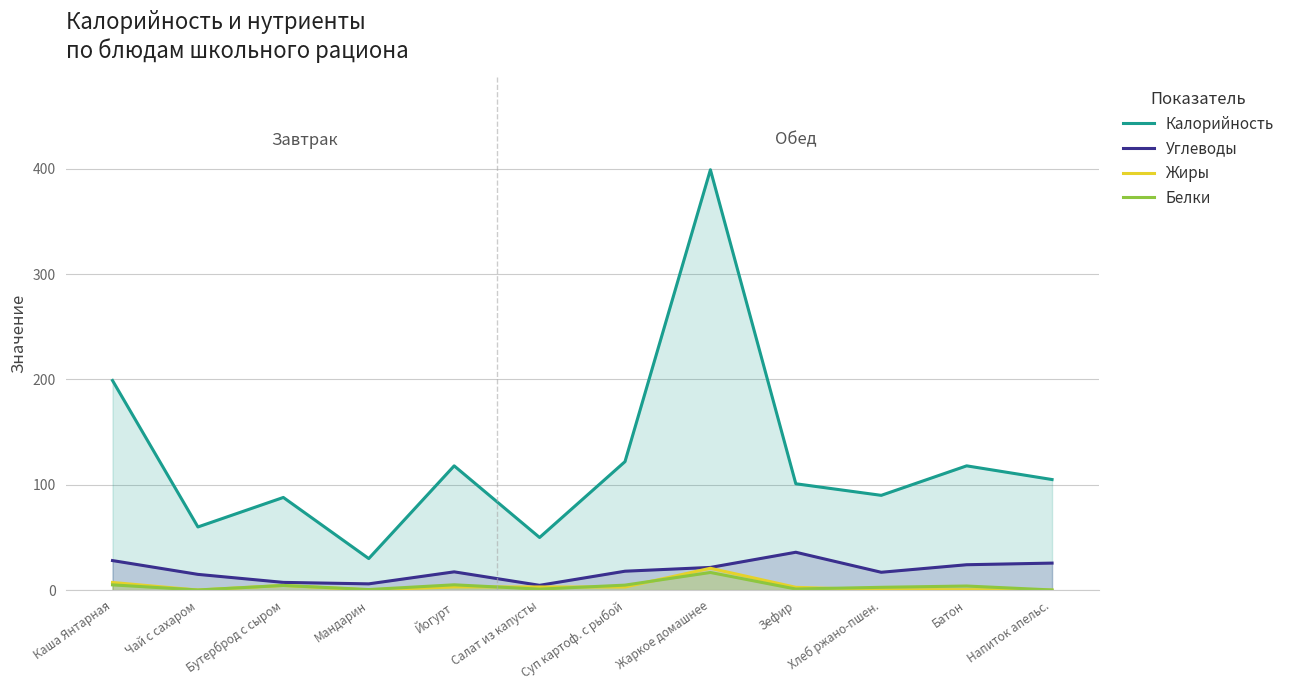

Is the value of Жиры at Напиток апельс. greater than the value of Белки at Чай с сахаром?

No